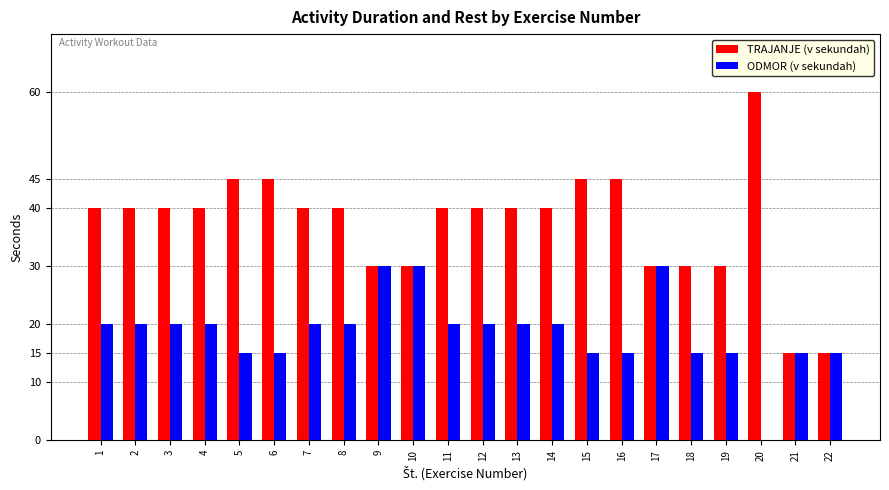

What is the sum of all ODMOR (v sekundah) values?

410